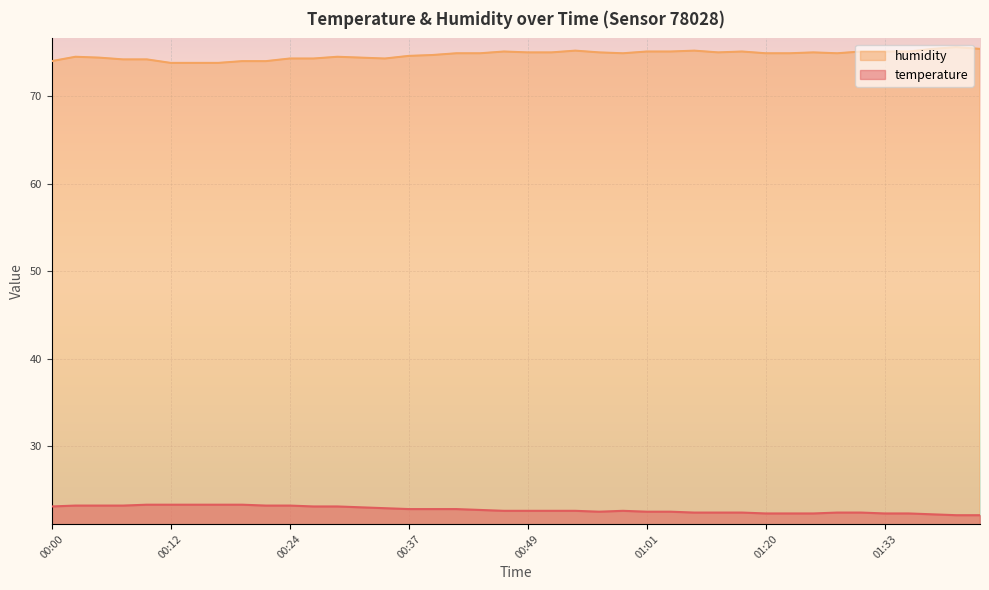

Between 00:37 and 00:42, which series saw the biggest shift?

humidity